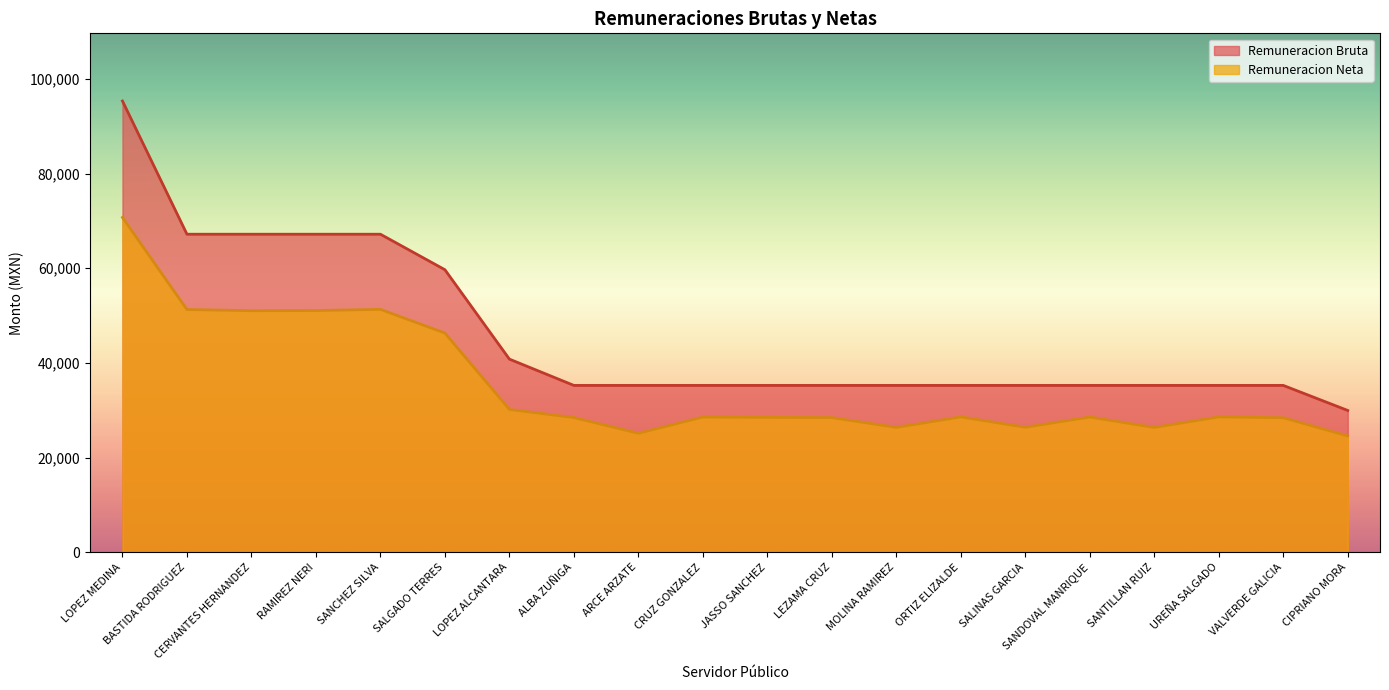

What is the minimum value for Remuneracion Bruta?

29955.0